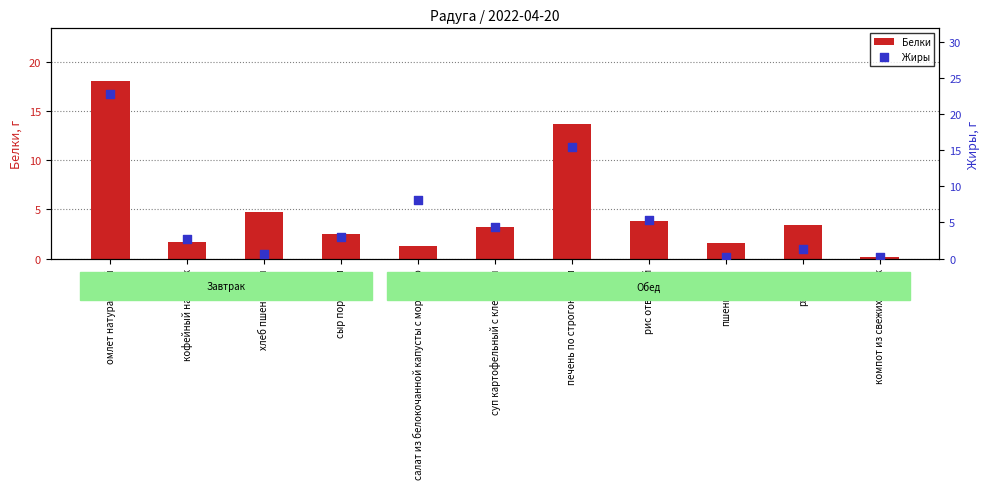

Which series contains the lowest Y value?

Белки